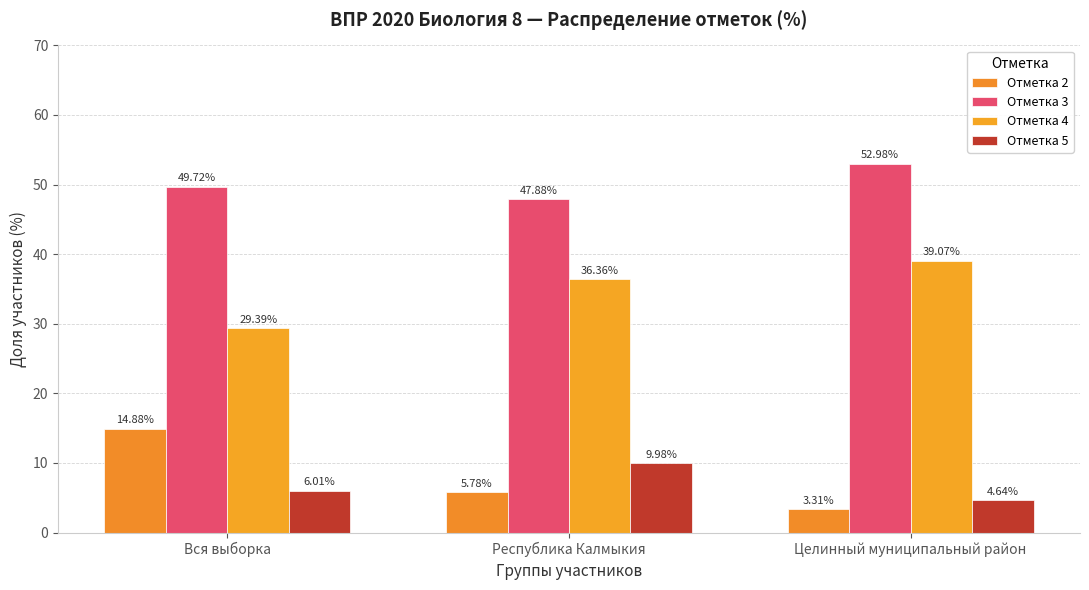

What is the sum of the Отметка 2 values at Республика Калмыкия and Целинный муниципальный район?

9.1